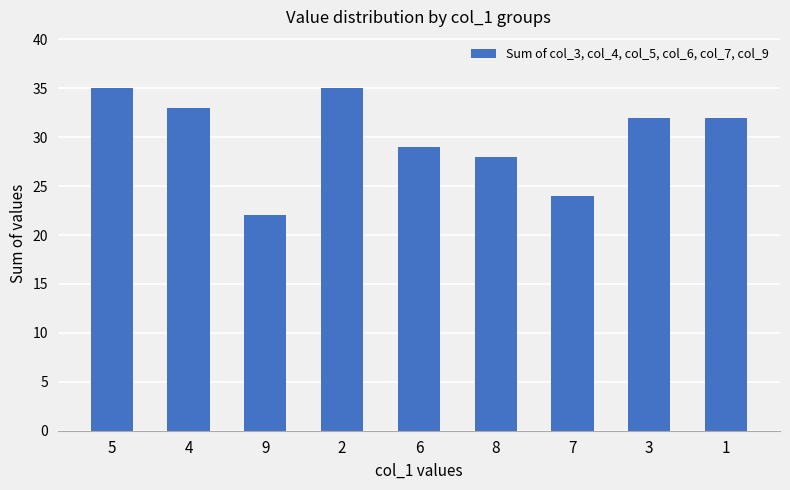

What is the difference between the values at 5 and 6?

6